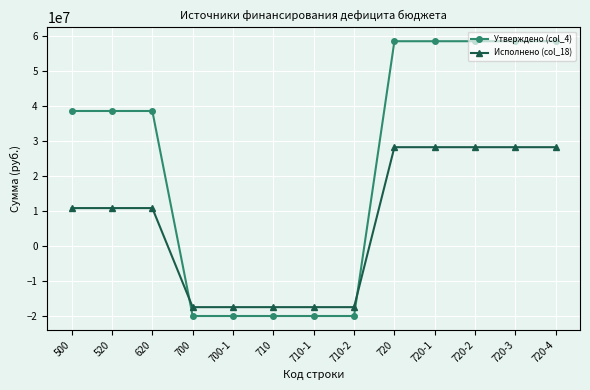

What is the total value across all series at 710?

-37200974.6